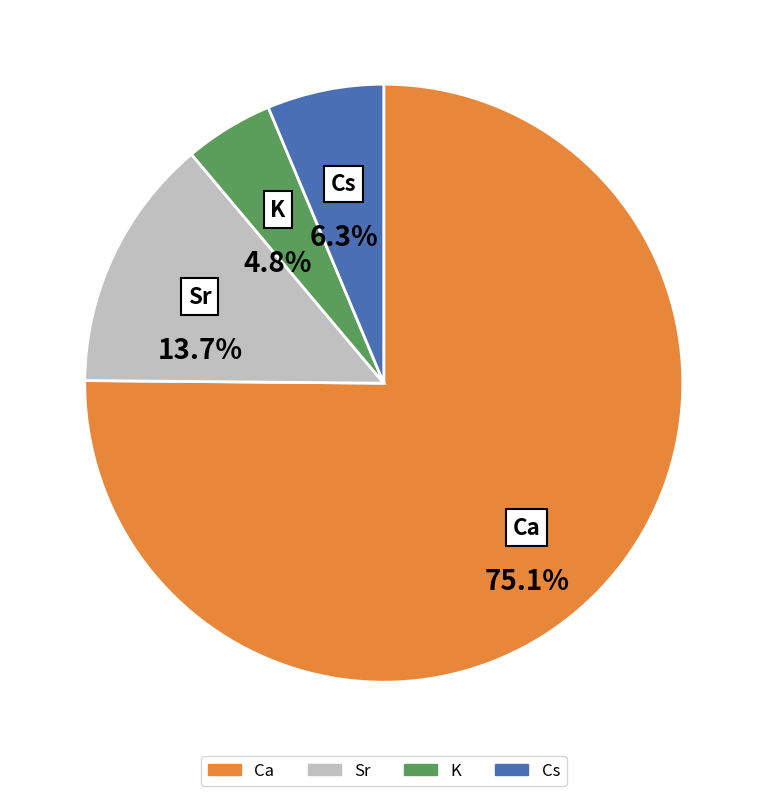

To the nearest percent, what portion does Ca represent?

75%